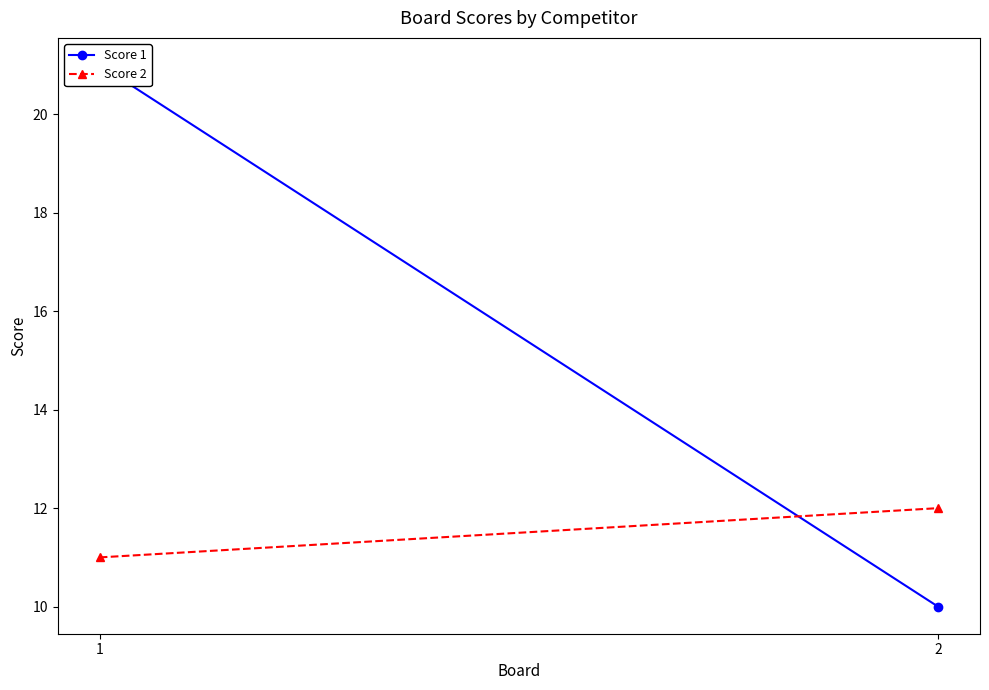

At which label does Score 2 reach its peak?

2